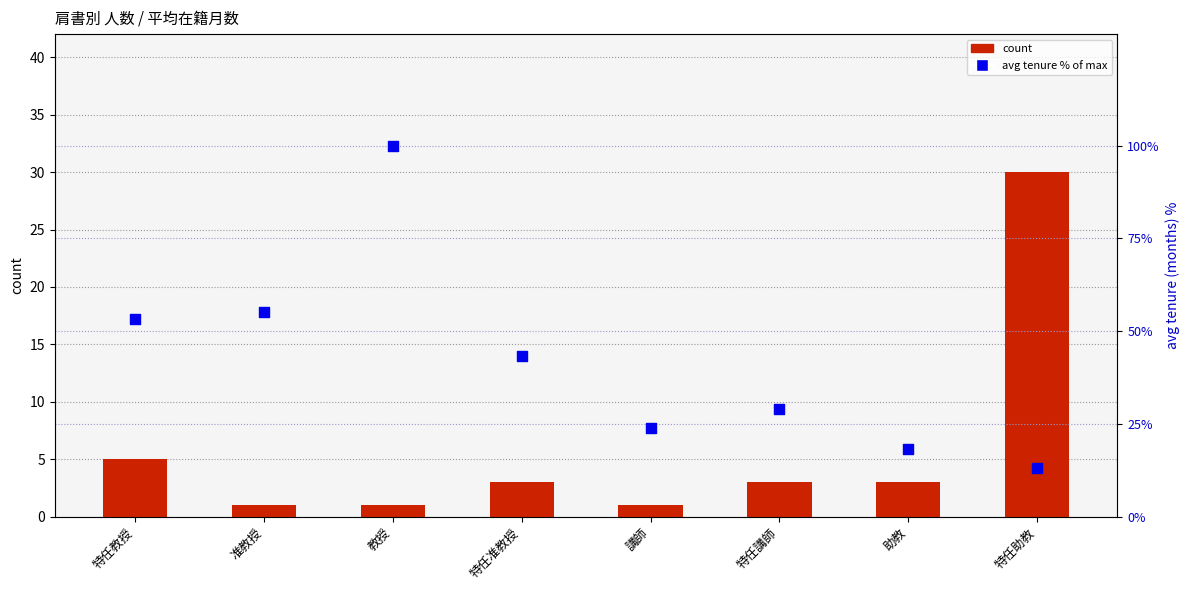

At how many categories does at least one series exceed 66?

1